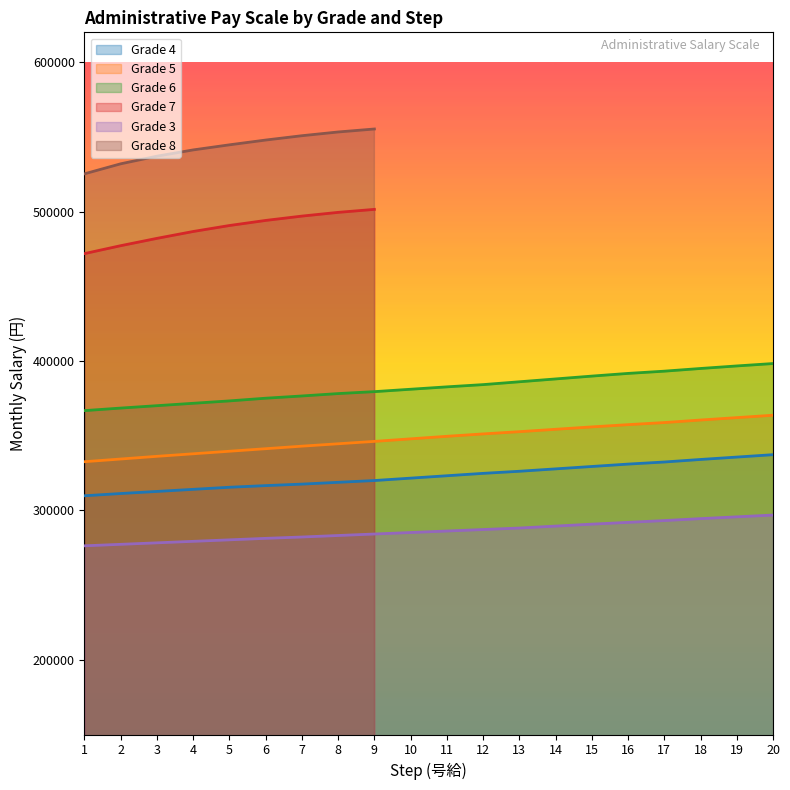

What is the total value across all series at 16?

1372100